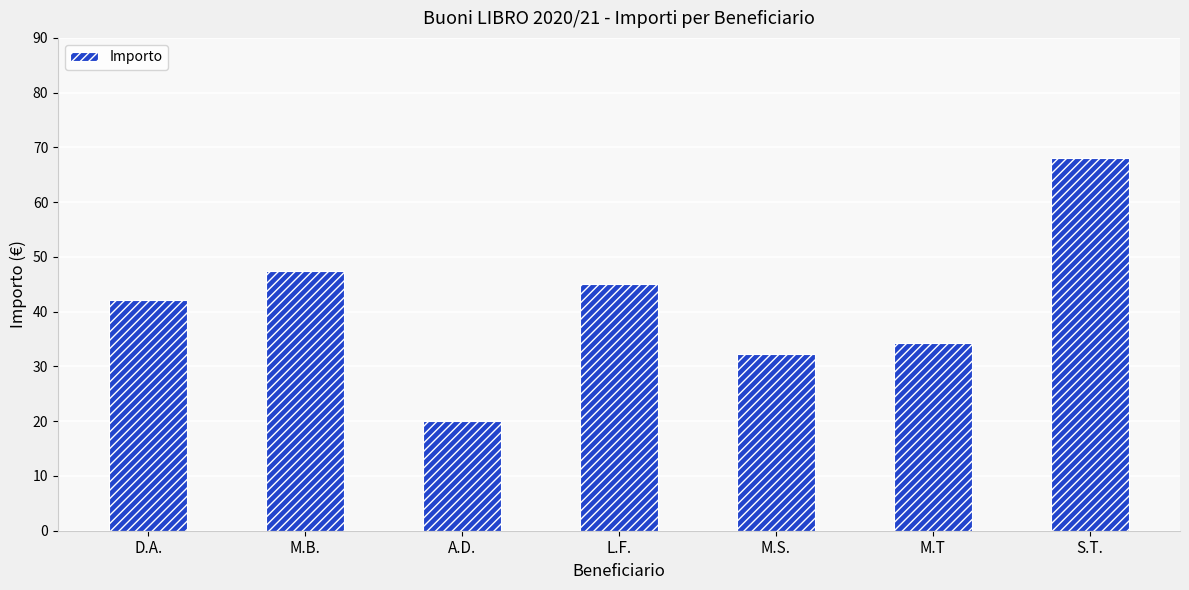

What is the label of the 2nd bar from the right?

M.T